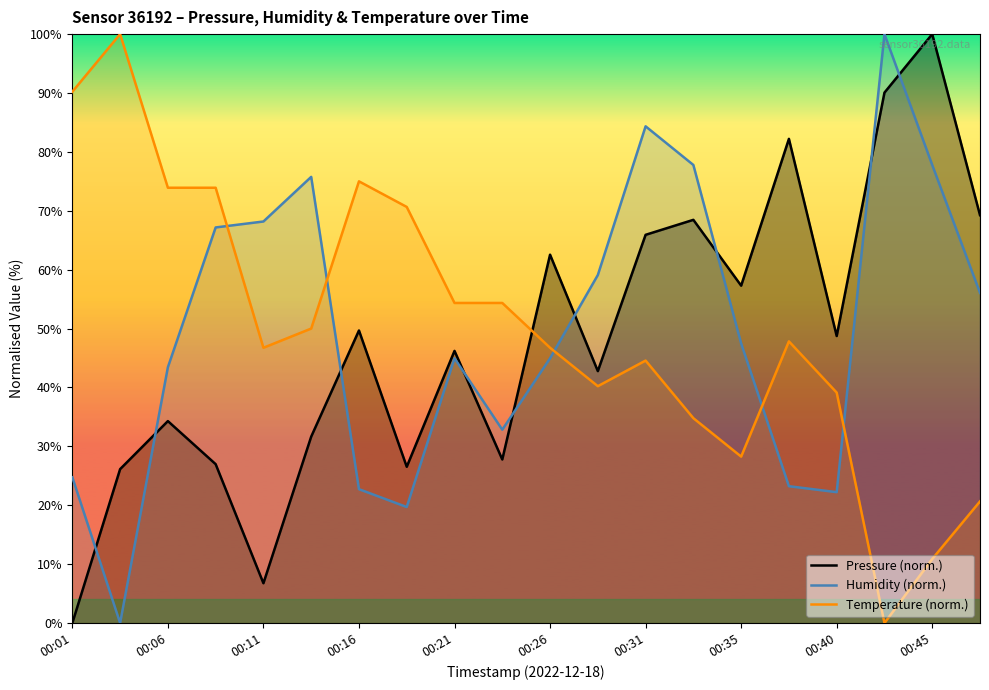

At which label does Temperature (norm.) first exceed 47?

00:01